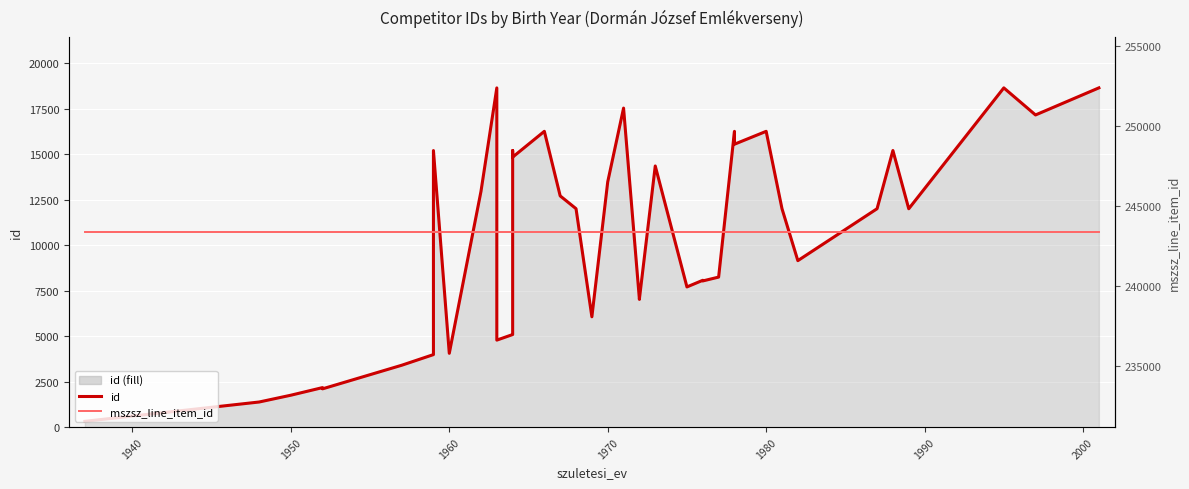

The id series shows 13485 at 25. True or false?

False